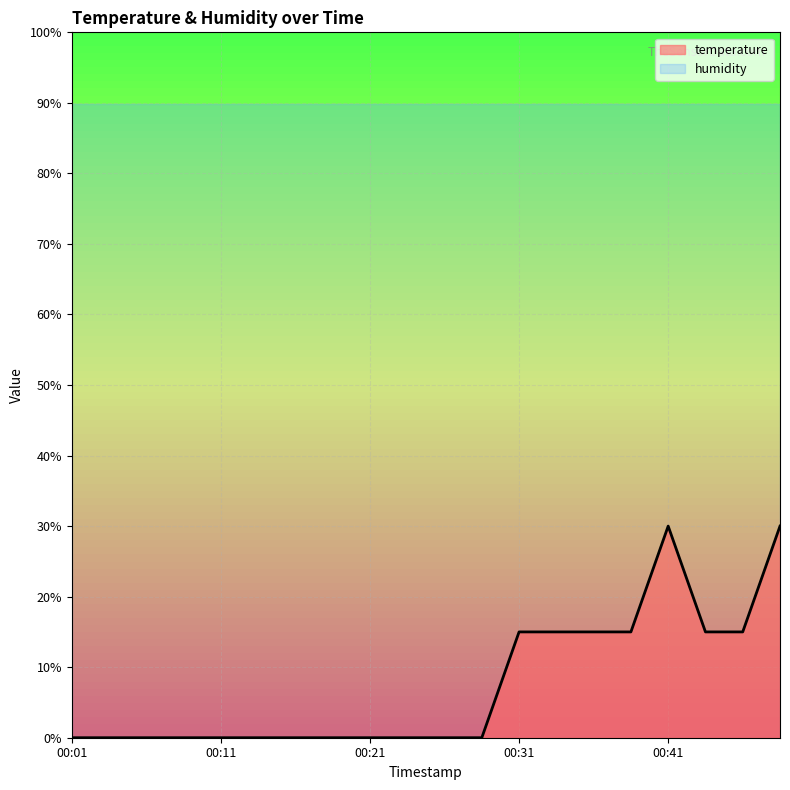

True or false: the data shows 13 at 00:16.

False